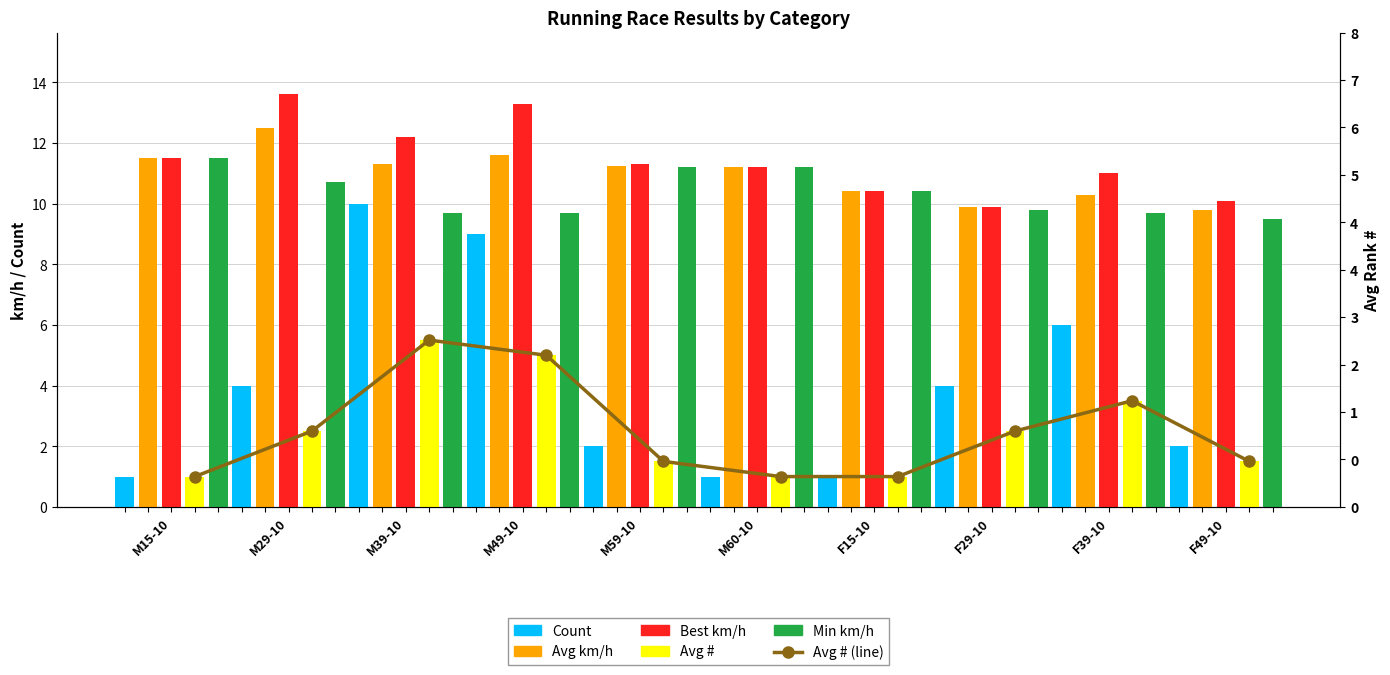

What is the average value?

2.5